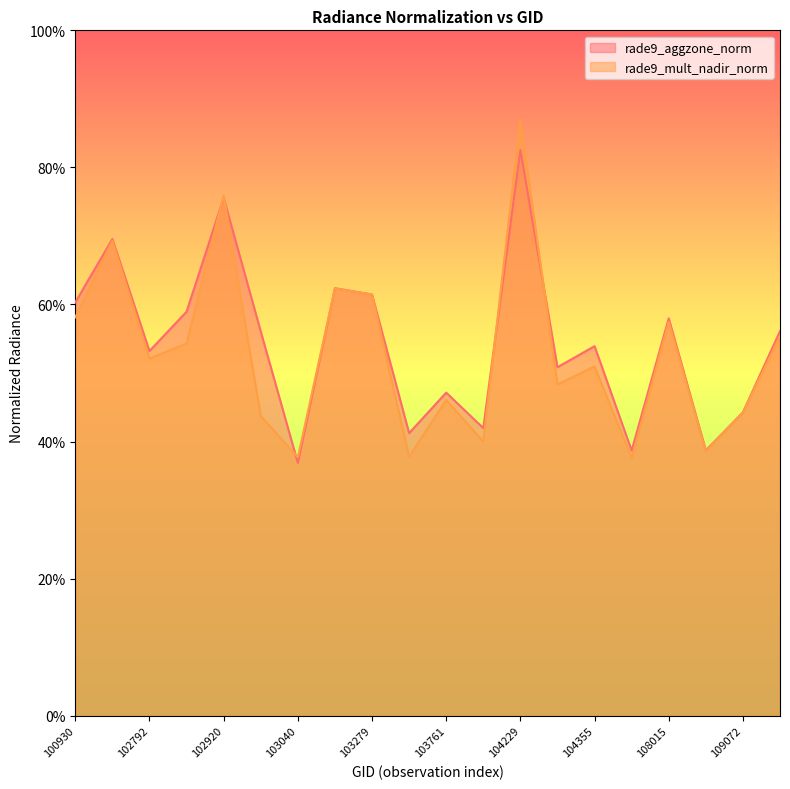

Which series ends up on top after the final intersection of rade9_mult_nadir_norm and rade9_aggzone_norm?

rade9_aggzone_norm